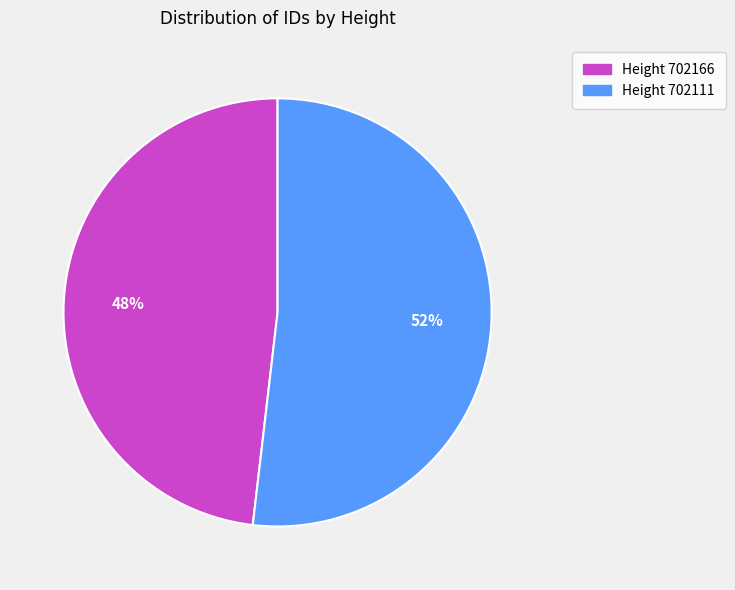

To the nearest percent, what is the average slice percentage?

50%